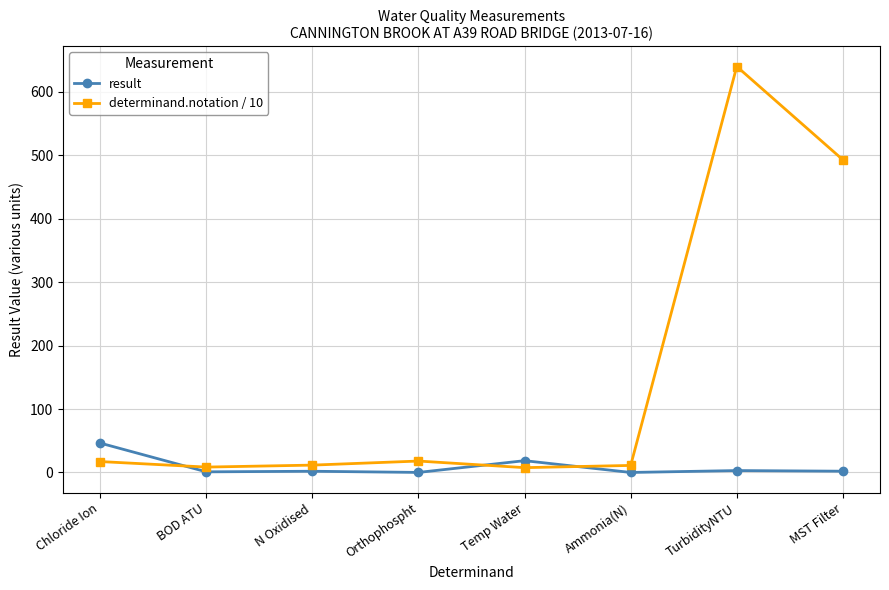

How many values in the result series are below 2?

4